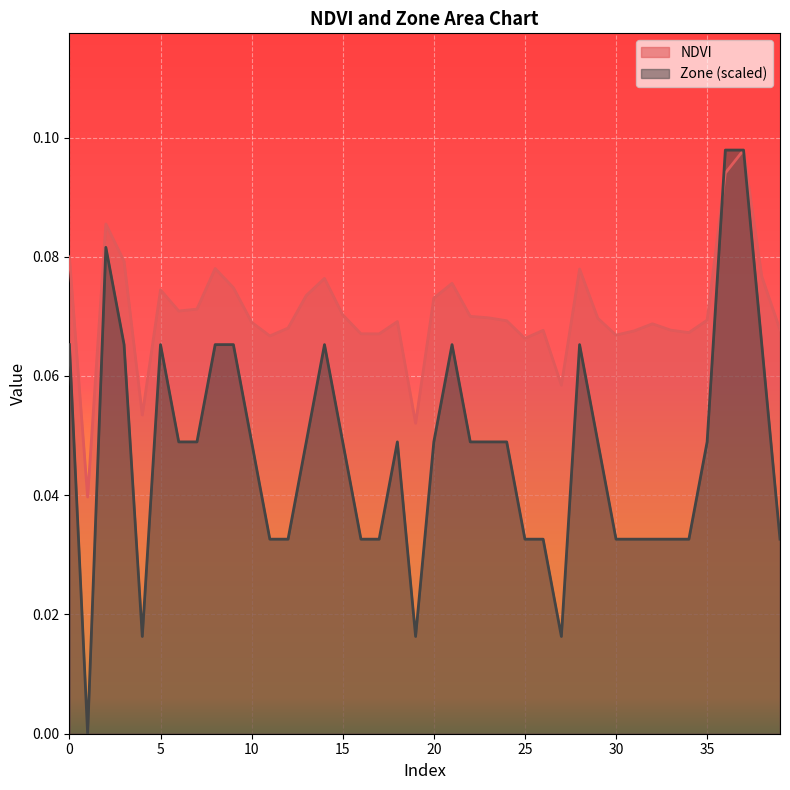

Which series has the largest total across all categories?

NDVI